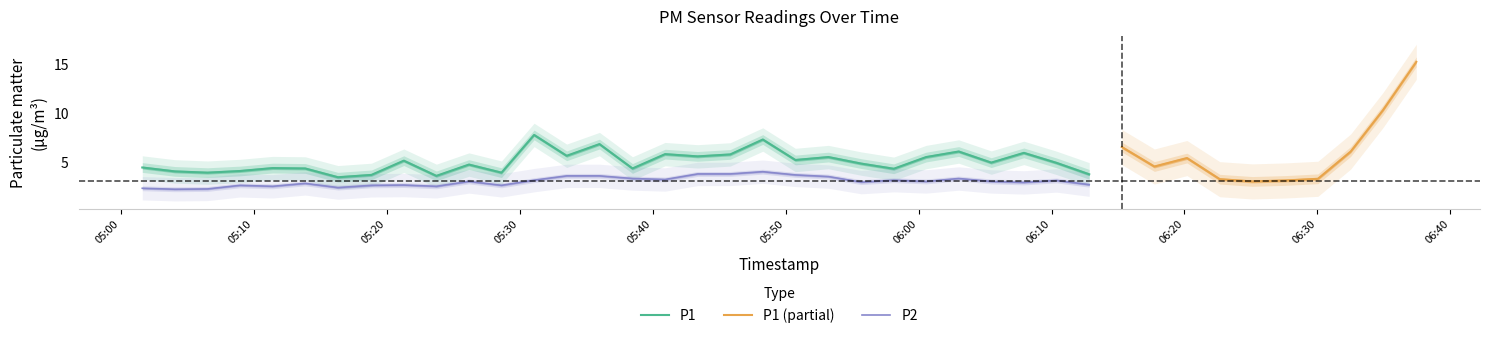

Does the chart display data point markers on the line(s)?

No